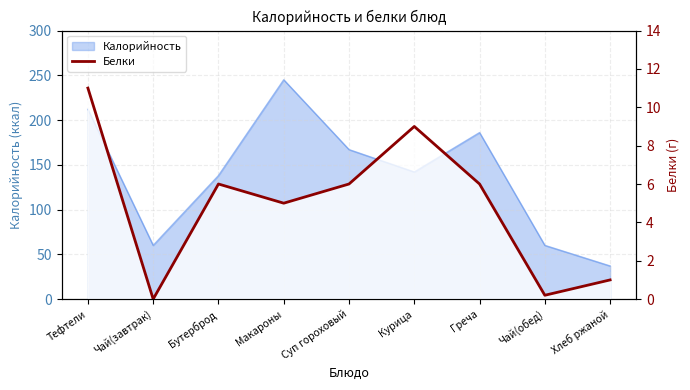

What position from the right is Чай(завтрак)?

8